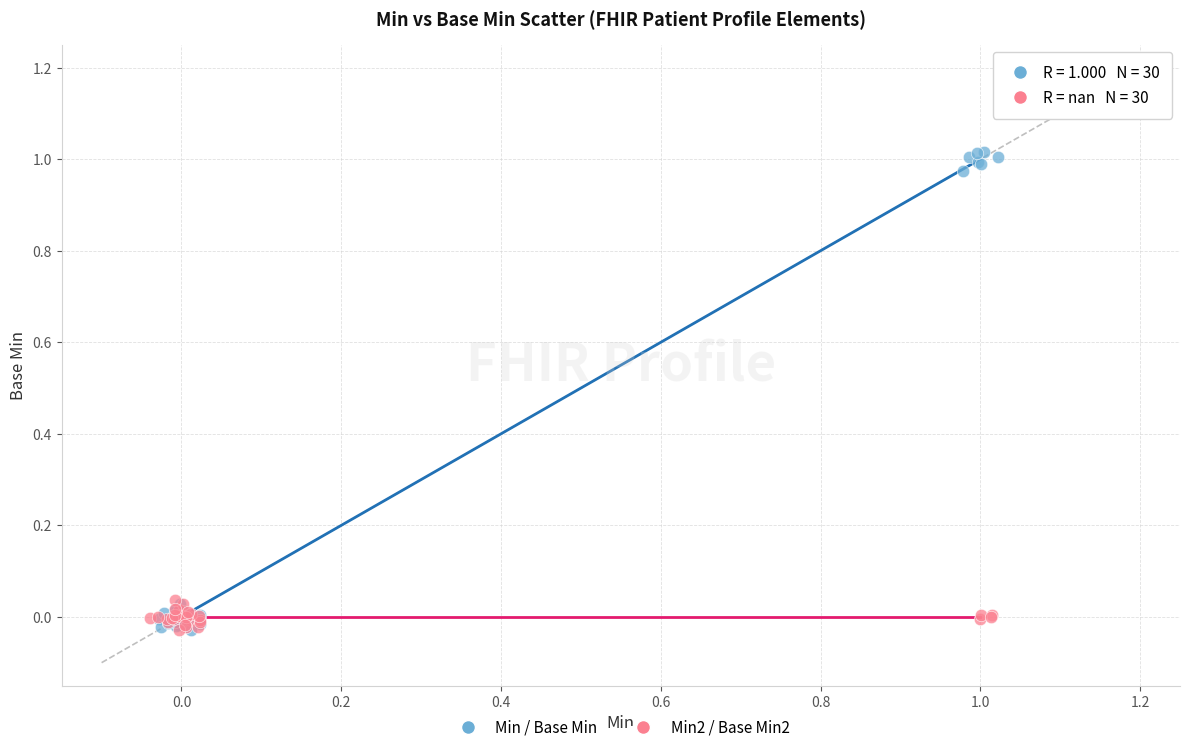

Which series contains the highest Y value?

Min / Base Min